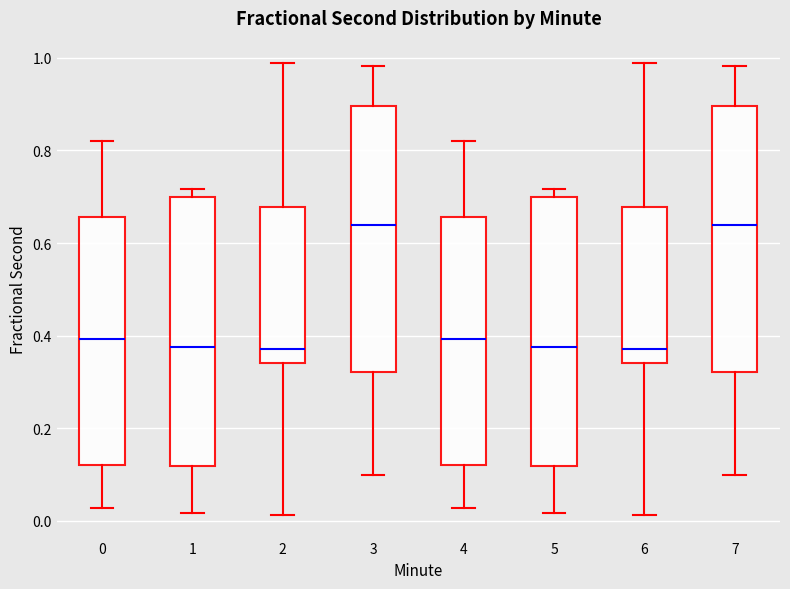

Reading left to right, transcribe this box plot: for each box, give where its median line is, the range the box spans, and where its two whiskers end, as read against the y-axis. The values are not printed on the chart, so give them approximately, as read against the axis.

0: median 0.40, box 0.12 to 0.66, whiskers 0.02 to 0.82
1: median 0.38, box 0.12 to 0.70, whiskers 0.02 to 0.72
2: median 0.38, box 0.34 to 0.68, whiskers 0.02 to 0.98
3: median 0.64, box 0.32 to 0.90, whiskers 0.10 to 0.98
4: median 0.40, box 0.12 to 0.66, whiskers 0.02 to 0.82
5: median 0.38, box 0.12 to 0.70, whiskers 0.02 to 0.72
6: median 0.38, box 0.34 to 0.68, whiskers 0.02 to 0.98
7: median 0.64, box 0.32 to 0.90, whiskers 0.10 to 0.98